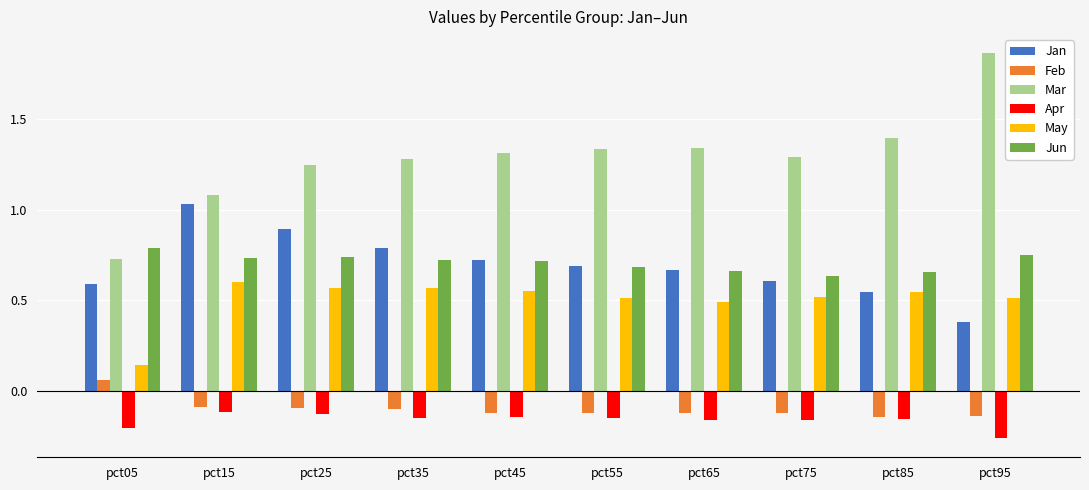

List the series in order of their peak value, lowest first.

Apr, Feb, May, Jun, Jan, Mar